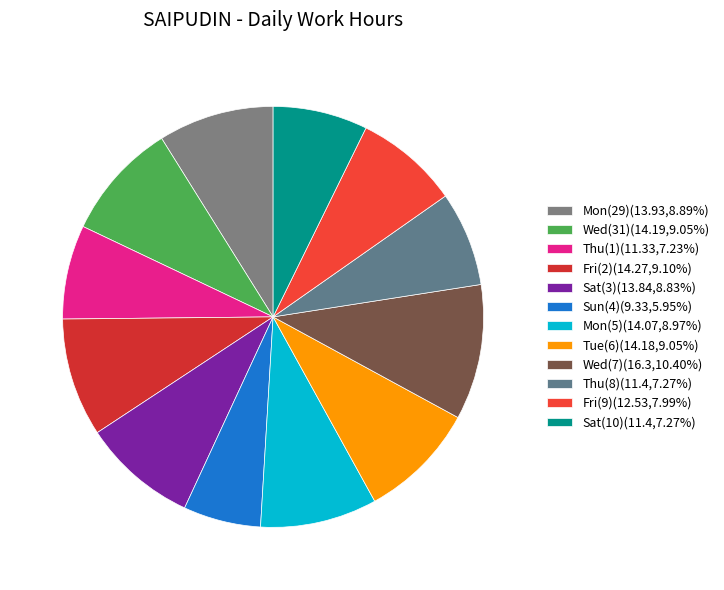

Is it true that Wed(7) is 5% of the pie?

False